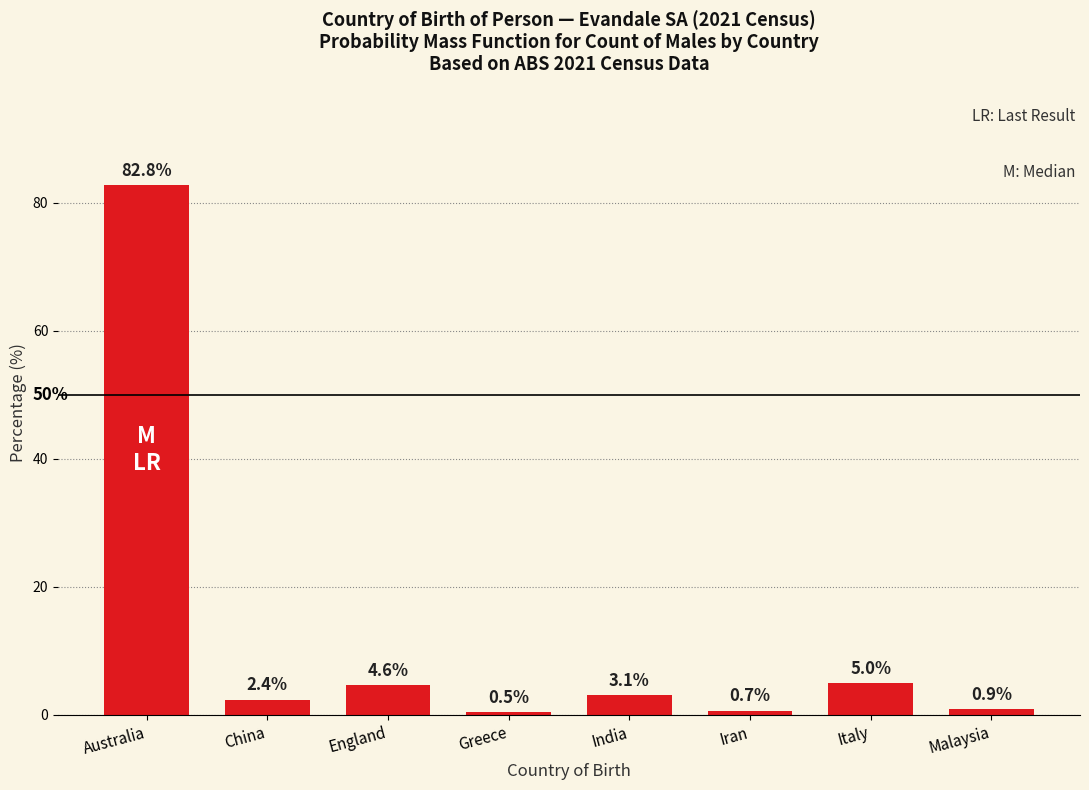

Reading left to right, what are all the values shown in this chart?

Australia=82.8	China=2.4	England=4.6	Greece=0.5	India=3.1	Iran=0.7	Italy=5.0	Malaysia=0.9